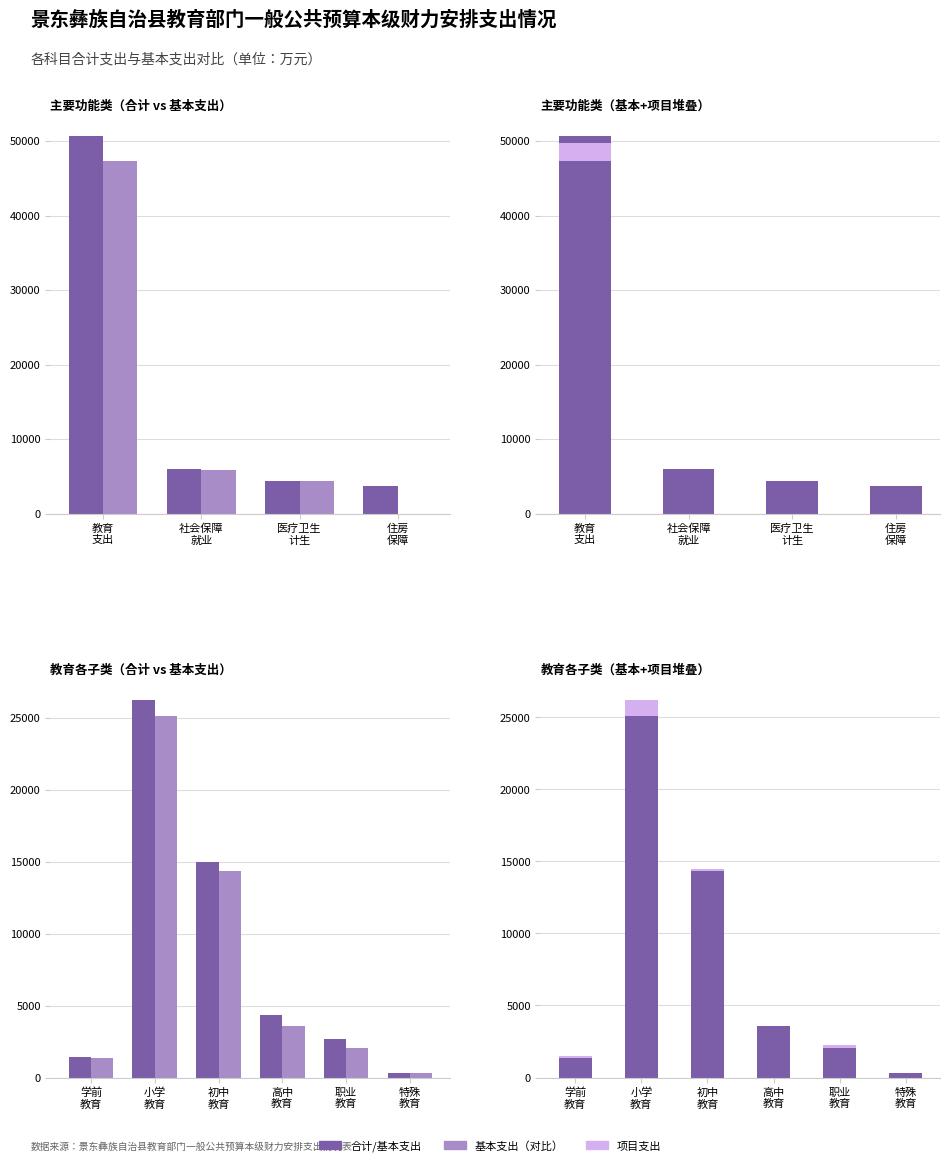

What is the sum of all 合计支出 values?

49907.9